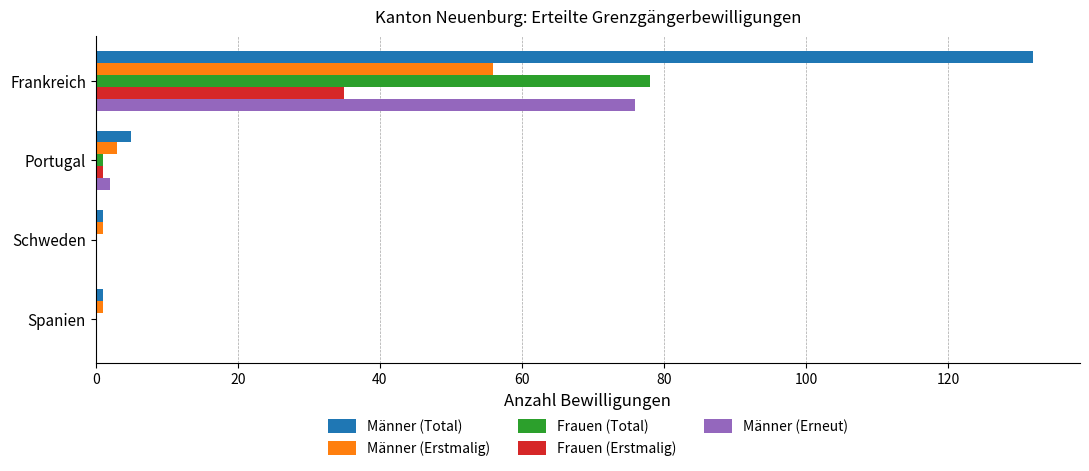

At which label does Frauen (Erstmalig) reach its peak?

Frankreich